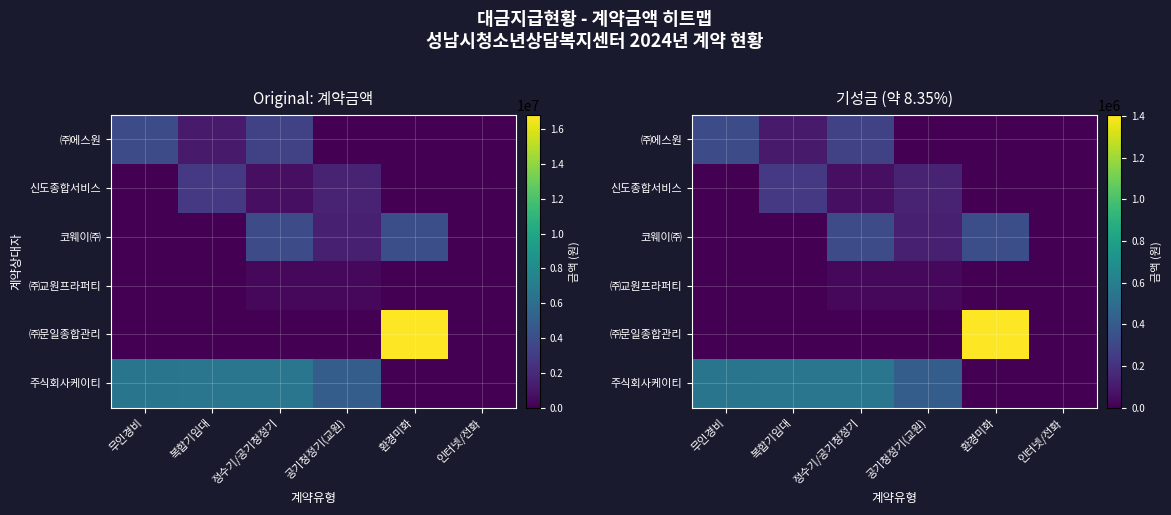

What is the greatest value displayed?

1404344.8